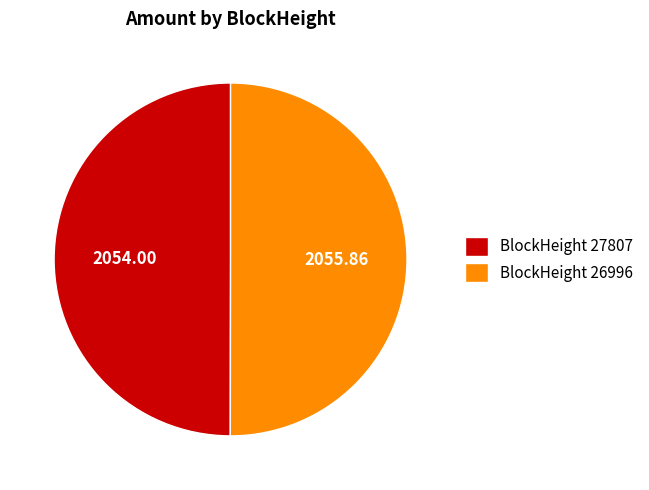

How many slices are in this pie chart?

2